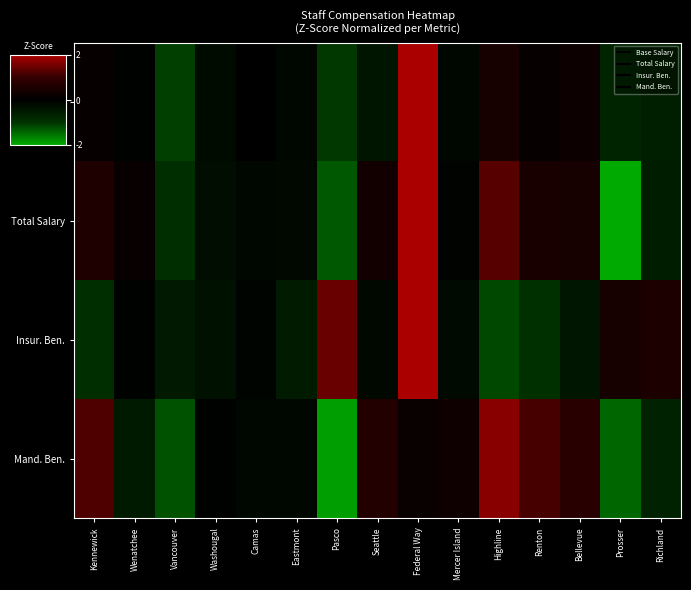

How many series are shown in this chart?

4